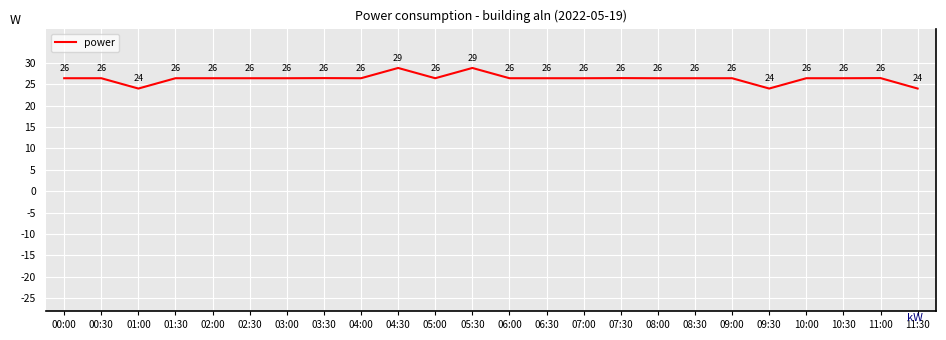

Is it true that the value at 09:30 is 24.0?

True